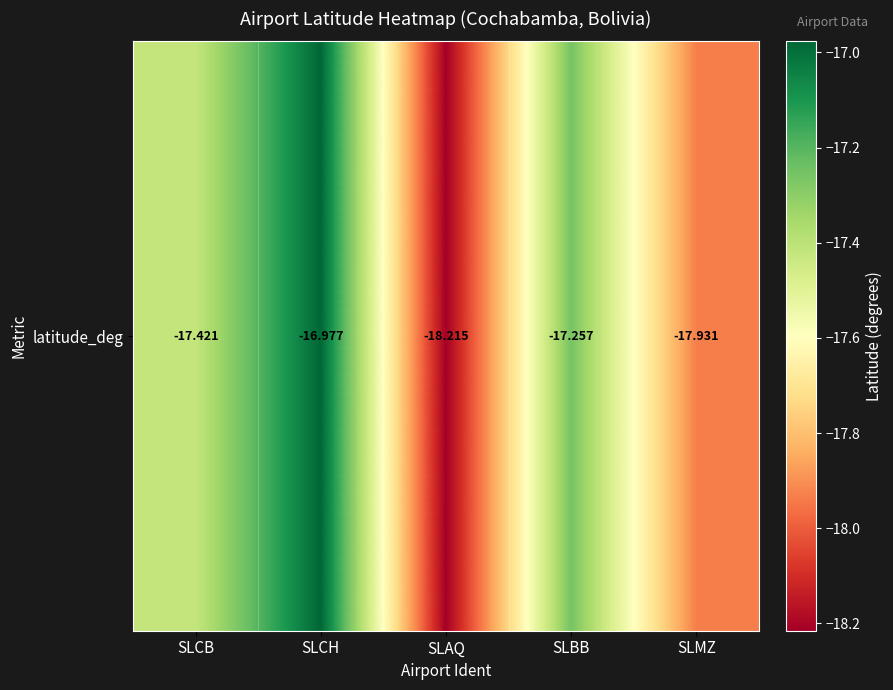

Reading left to right, list all the values displayed in this chart.

-17.4	-17.0	-18.2	-17.3	-17.9